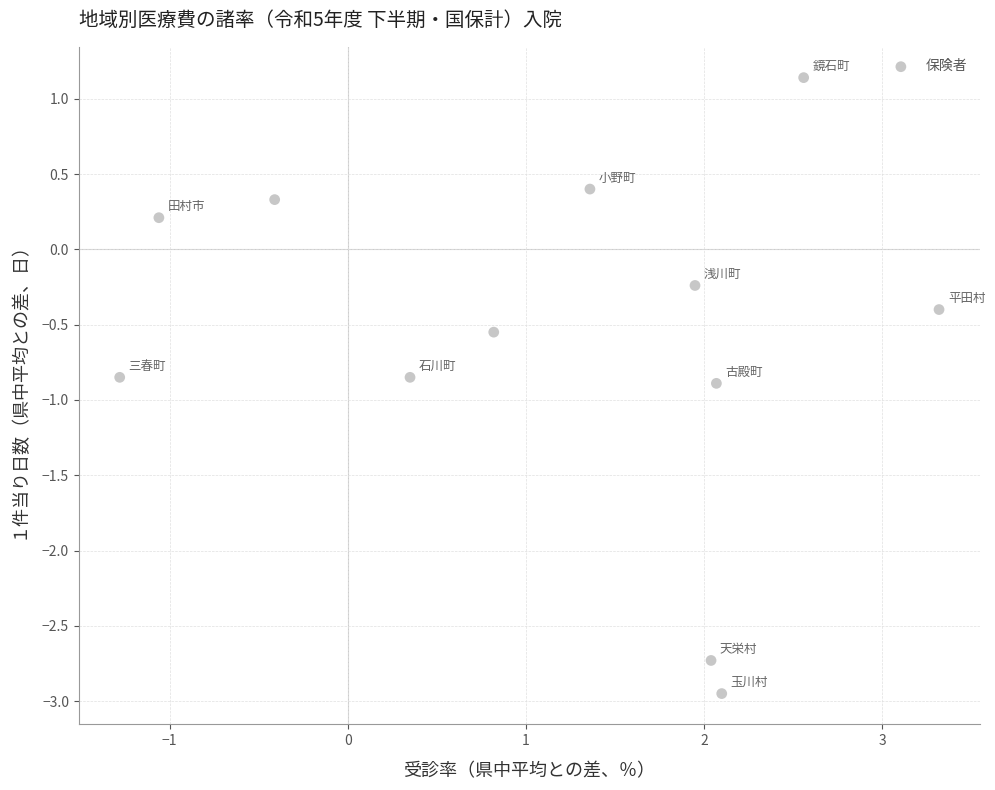

What is the range of X values (max minus min)?

4.6